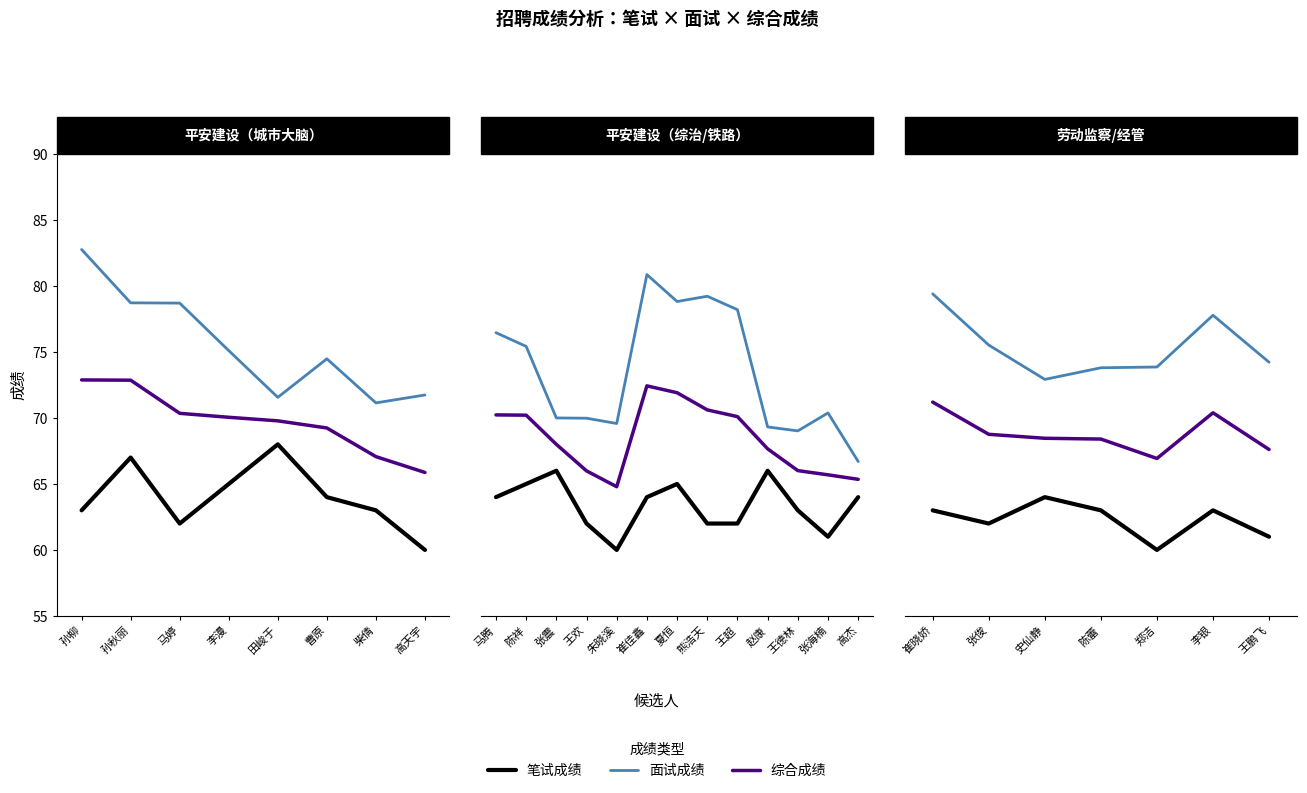

Is this an area chart (filled region under the line)?

No